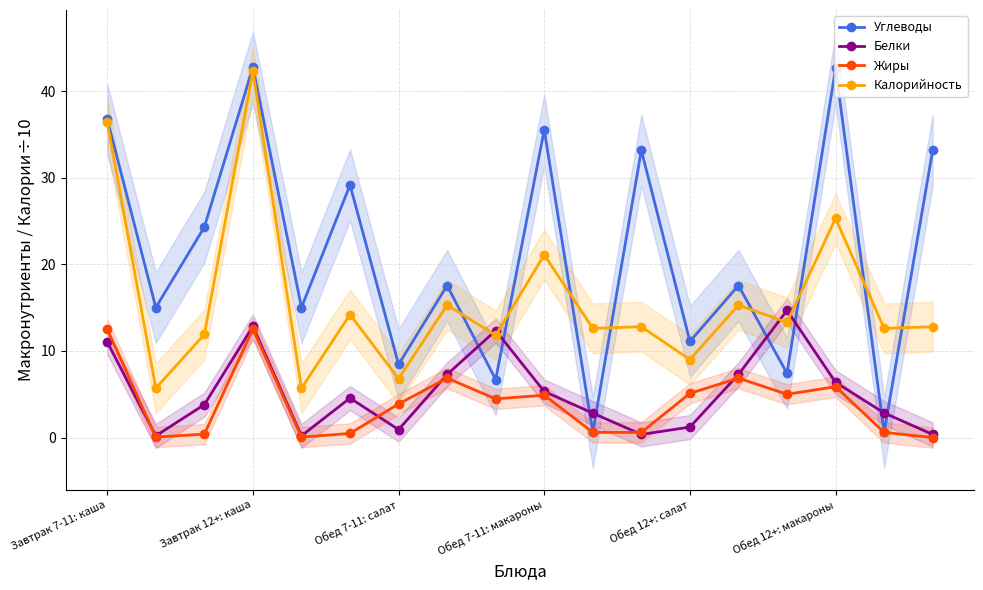

How many interior local peaks does the Белки series have?

4